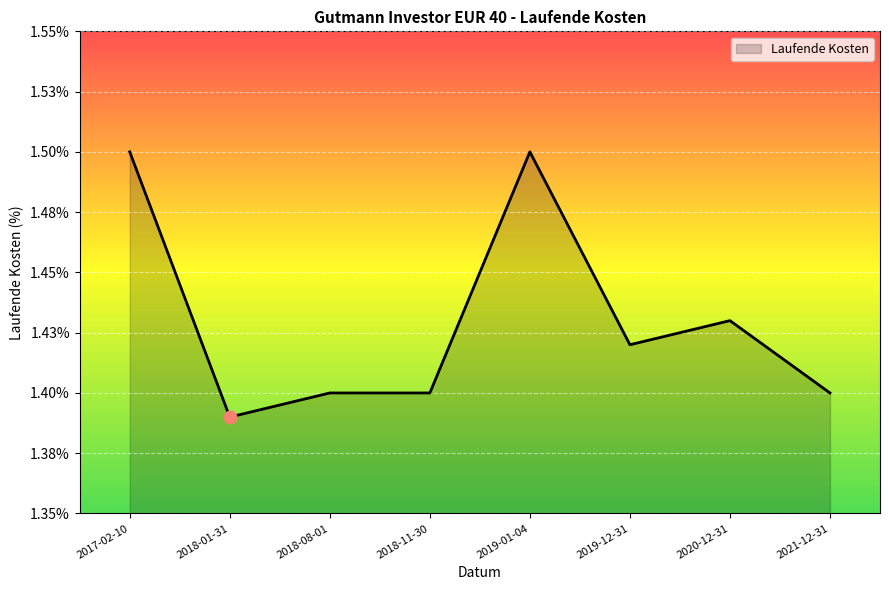

Does the chart have visible grid lines?

Yes